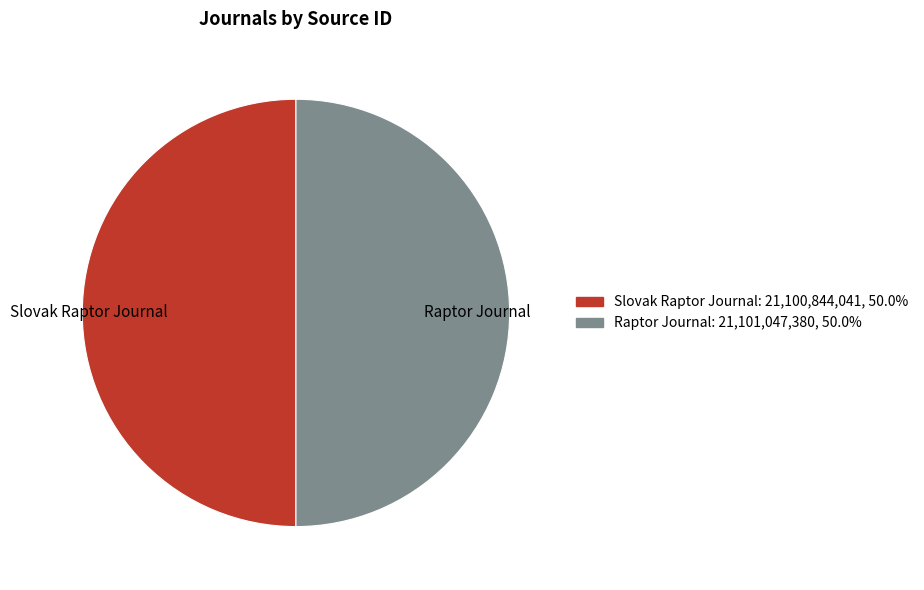

Approximately how many times larger is the value at Raptor Journal compared to Slovak Raptor Journal?

1.0